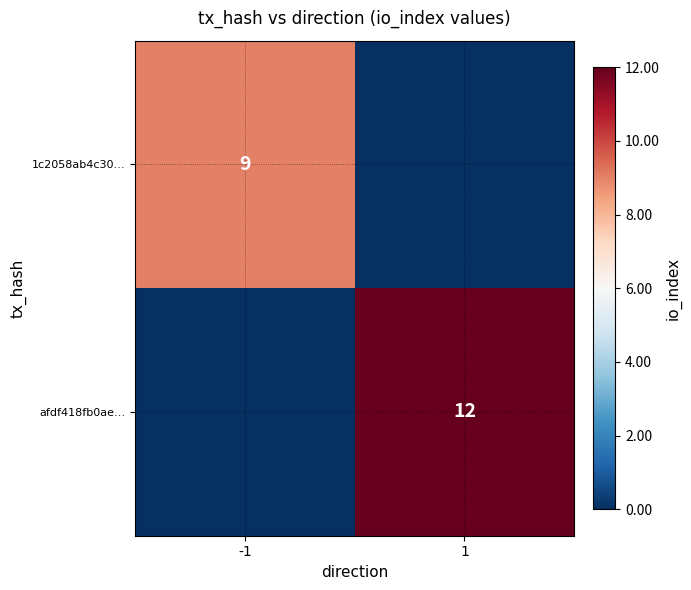

At how many categories does at least one series exceed 4?

2